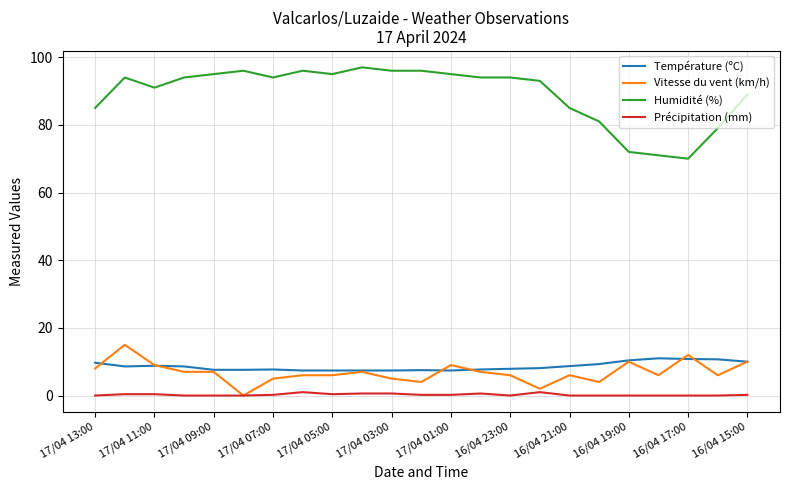

At how many categories does at least one series exceed 63?

23